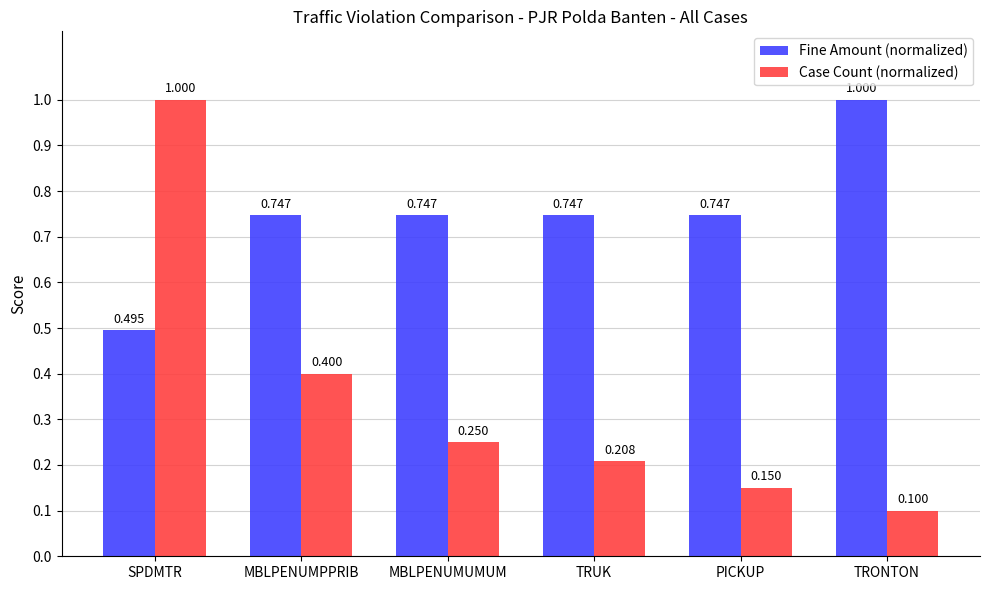

Between MBLPENUMPPRIB and MBLPENUMUMUM, which series saw the biggest shift?

Case Count (normalized)